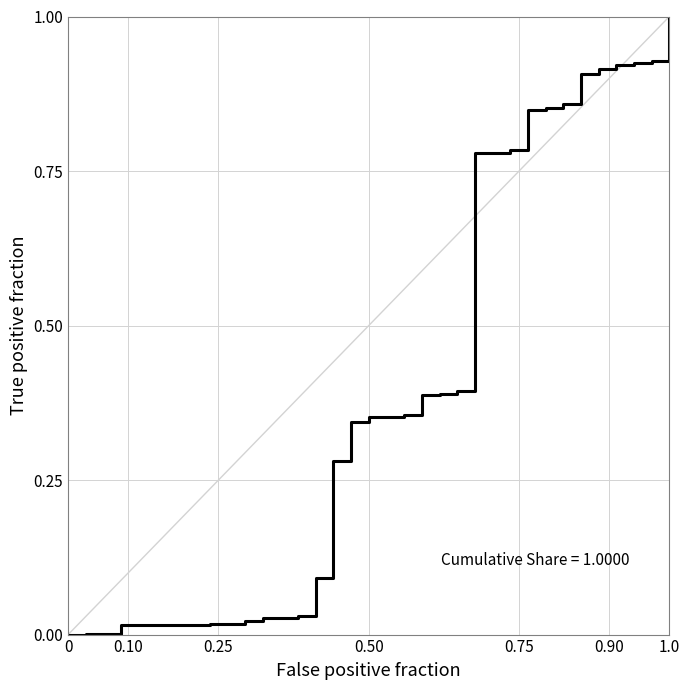

What is the difference between the maximum and minimum values?

1.0